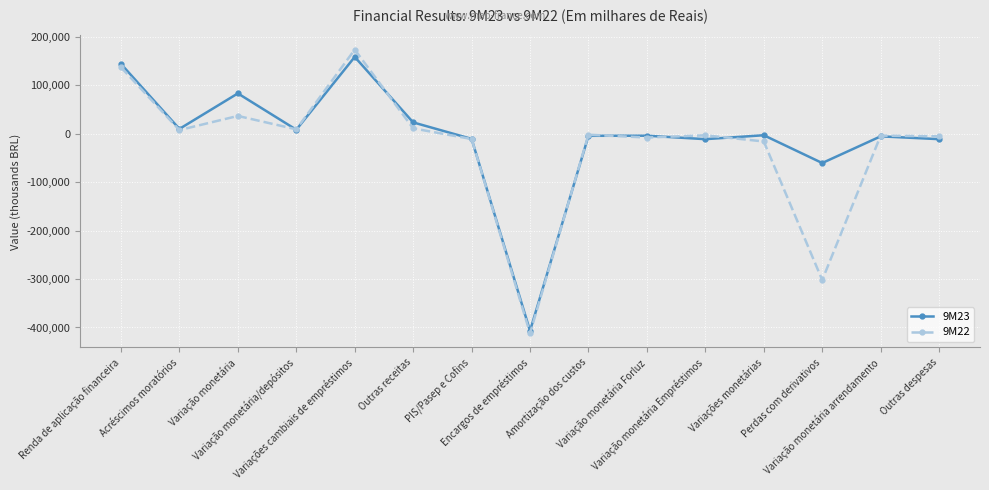

What is the label of the 13th point from the right?

Variação monetária